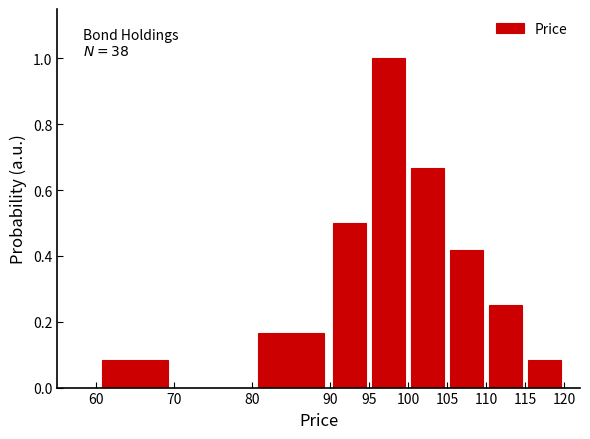

Which range on the x-axis has the tallest bar?

95 to 100